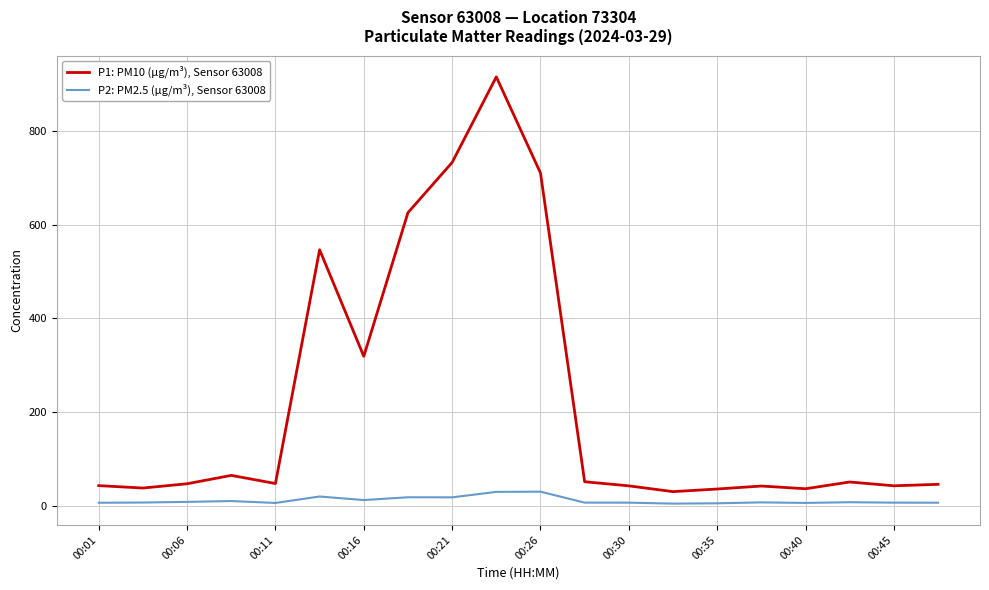

List the series in order of their overall mean, lowest first.

P2: PM2.5 (µg/m³), Sensor 63008, P1: PM10 (µg/m³), Sensor 63008